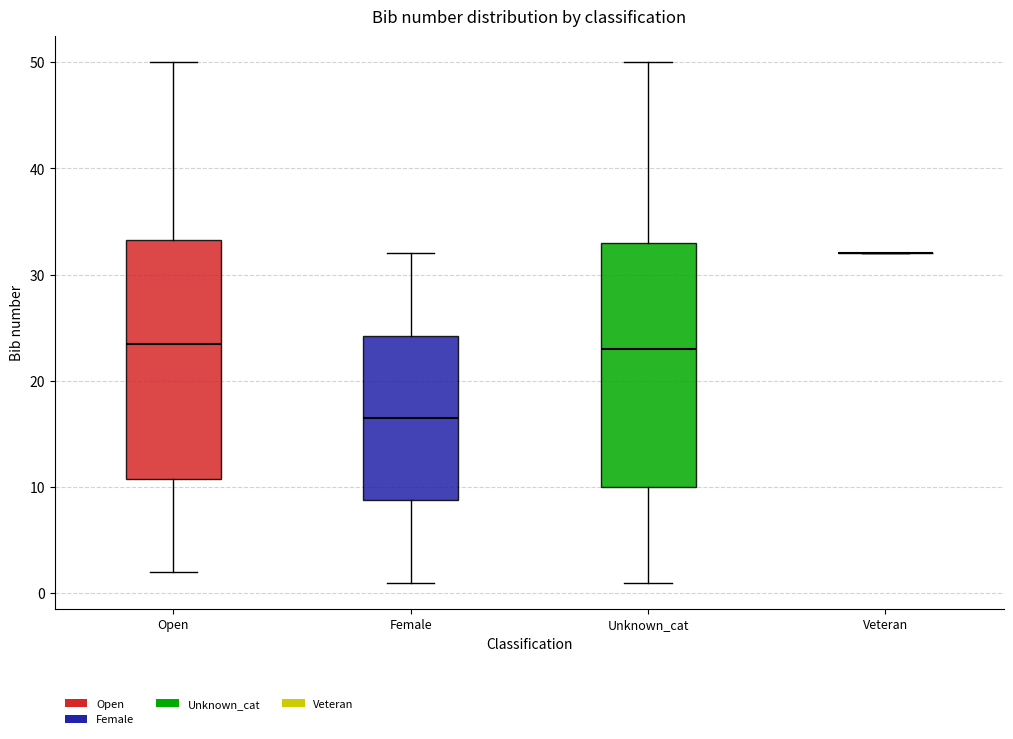

Reading left to right, read every box against the y-axis: the position of its median line, the range the box covers, and the ends of its whiskers. The values are not printed on the chart, so give them approximately, as read against the axis.

Open: median 24, box 11 to 33, whiskers 2 to 50
Female: median 17, box 9 to 24, whiskers 1 to 32
Unknown_cat: median 23, box 10 to 33, whiskers 1 to 50
Veteran: box collapsed to a line at 32, whiskers 32 to 32